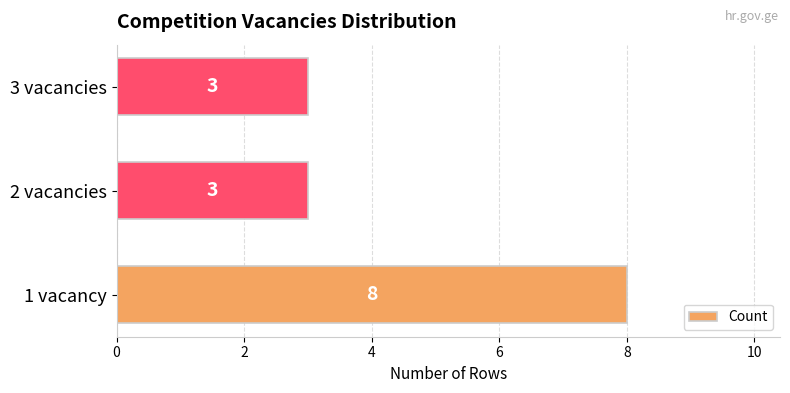

What is the sum of all values?

14